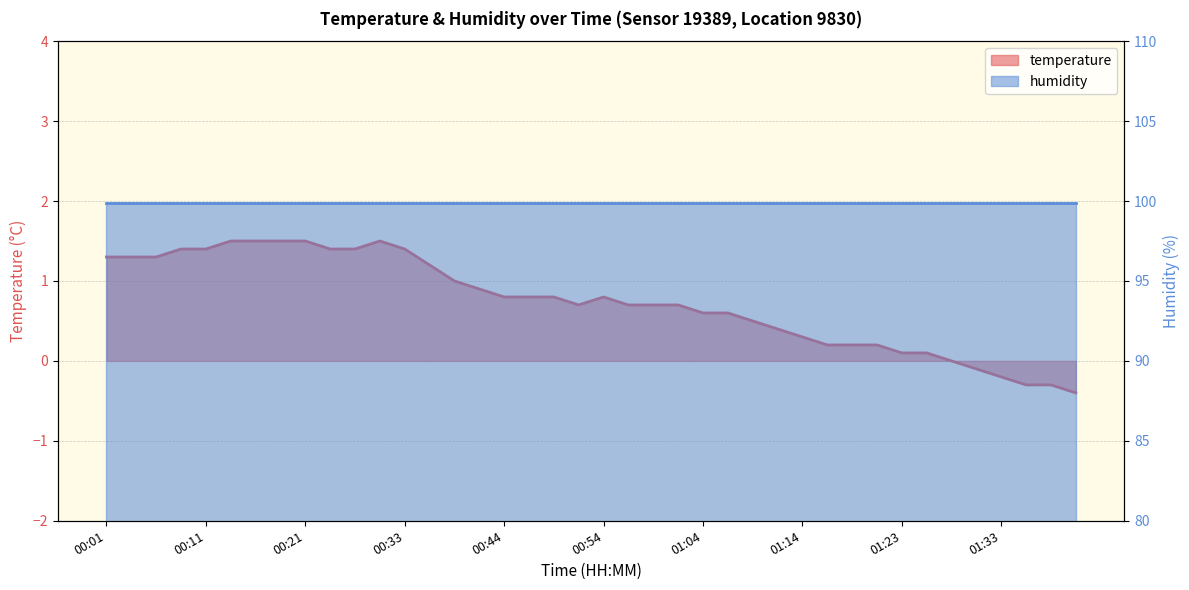

What is the difference between the maximum and minimum values?

1.9